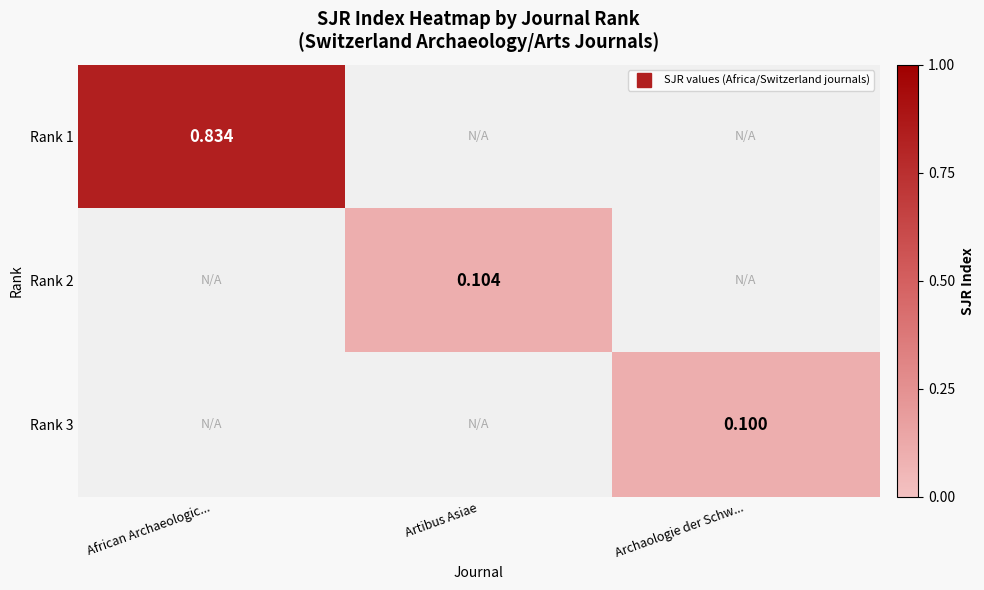

At which label does Rank 2 reach its peak?

African Archaeologic...